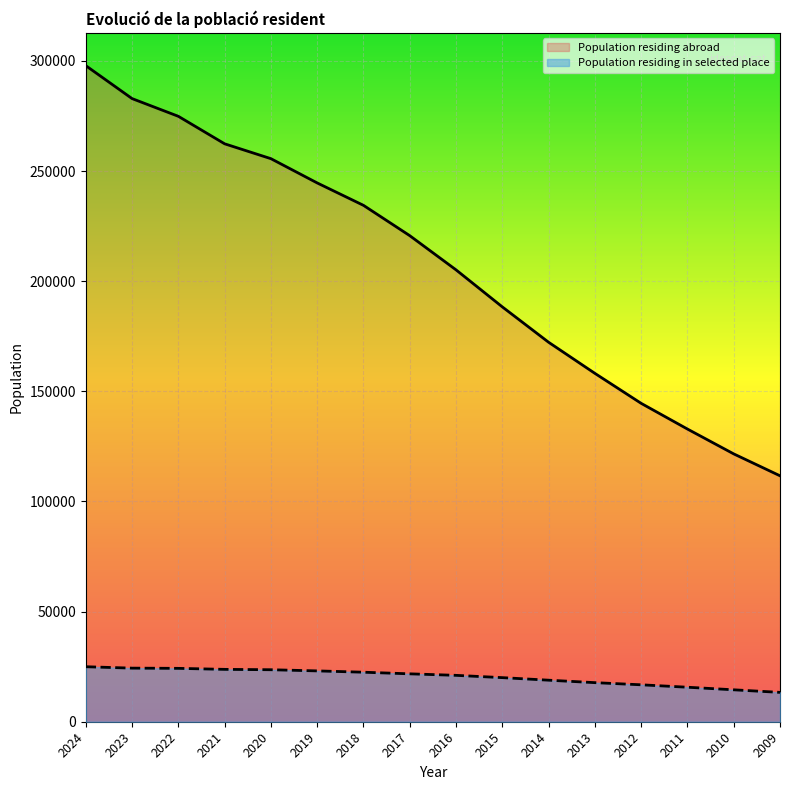

True or false: Population residing abroad has more than 2 interior local peaks.

False